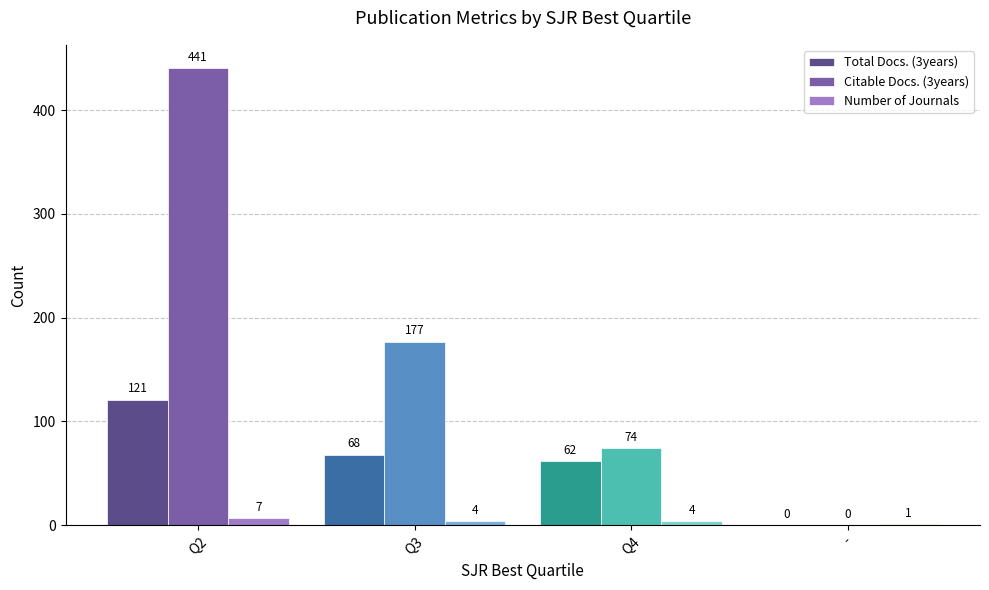

What is the sum of the Number of Journals values at Q4 and Q2?

11